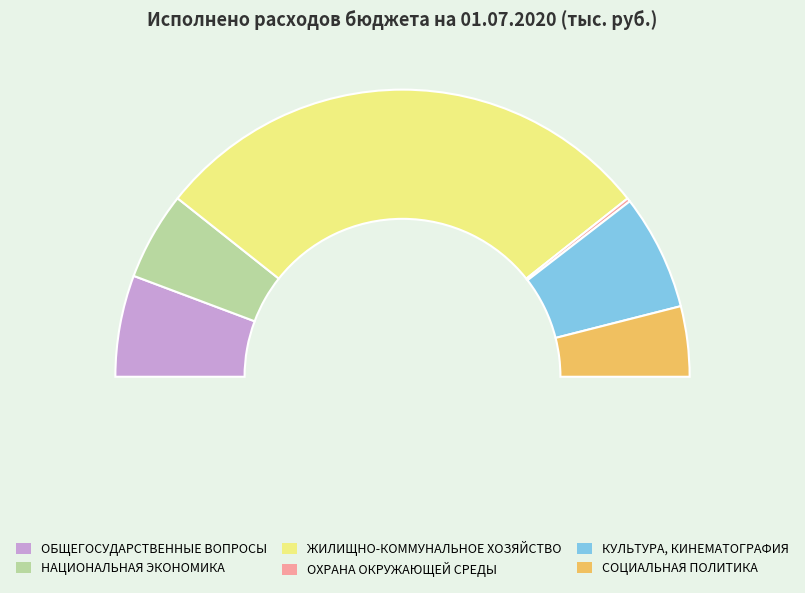

Which category accounts for the majority?

ЖИЛИЩНО-КОММУНАЛЬНОЕ ХОЗЯЙСТВО